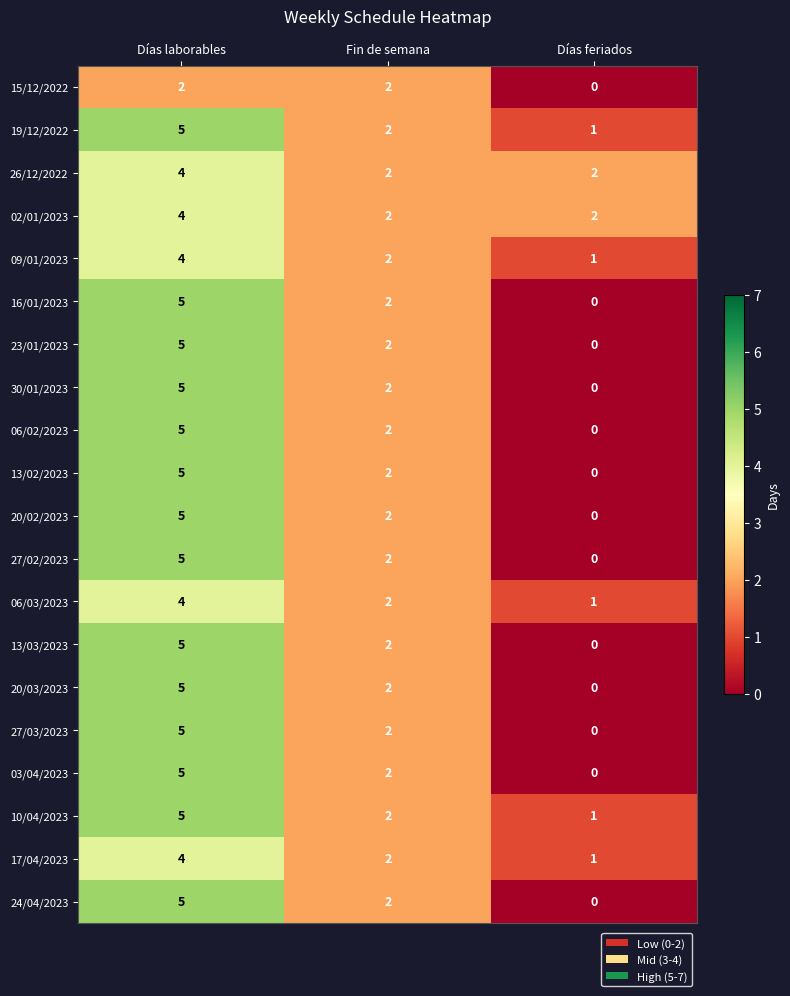

Is the value of 06/03/2023 at Días laborables greater than the value of 27/03/2023 at Fin de semana?

Yes